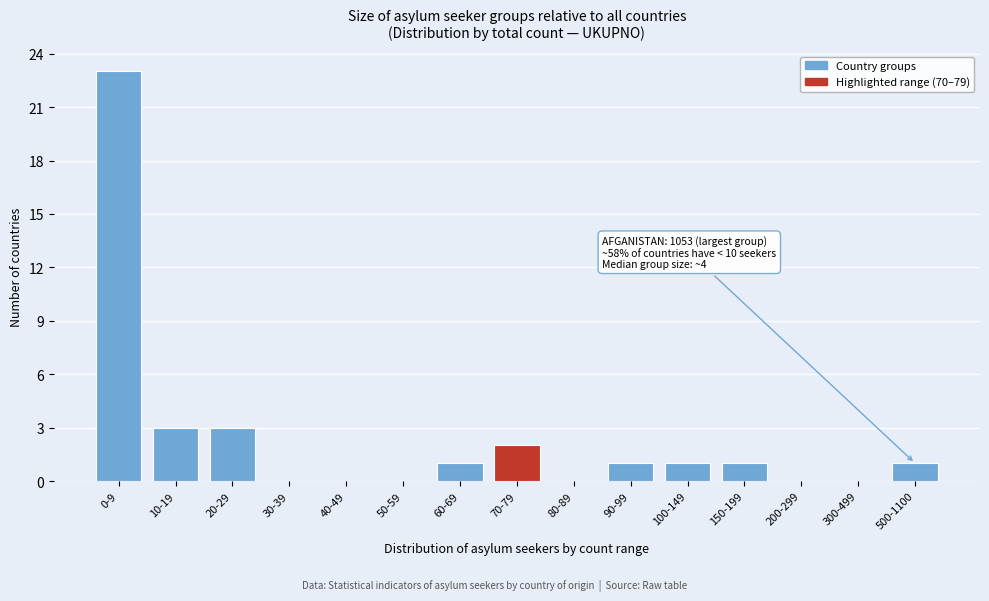

Reading left to right, transcribe all the data shown in this chart.

0-9=23	10-19=3	20-29=3	30-39=0	40-49=0	50-59=0	60-69=1	70-79=2	80-89=0	90-99=1	100-149=1	150-199=1	200-299=0	300-499=0	500-1100=1